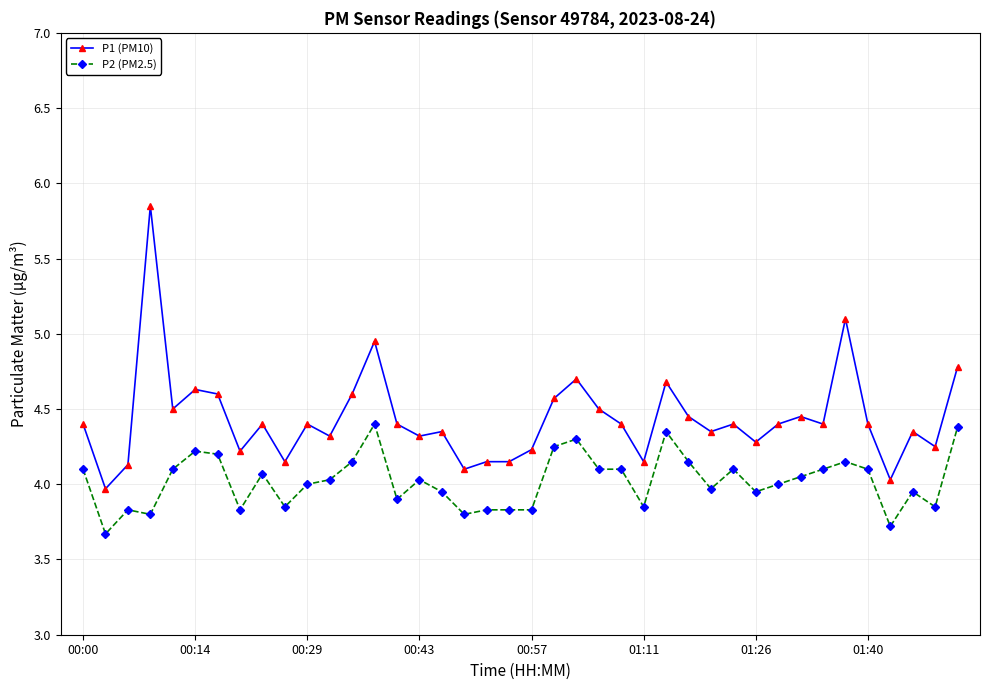

True or false: P2 (PM2.5) has more than 1 interior local peaks.

True